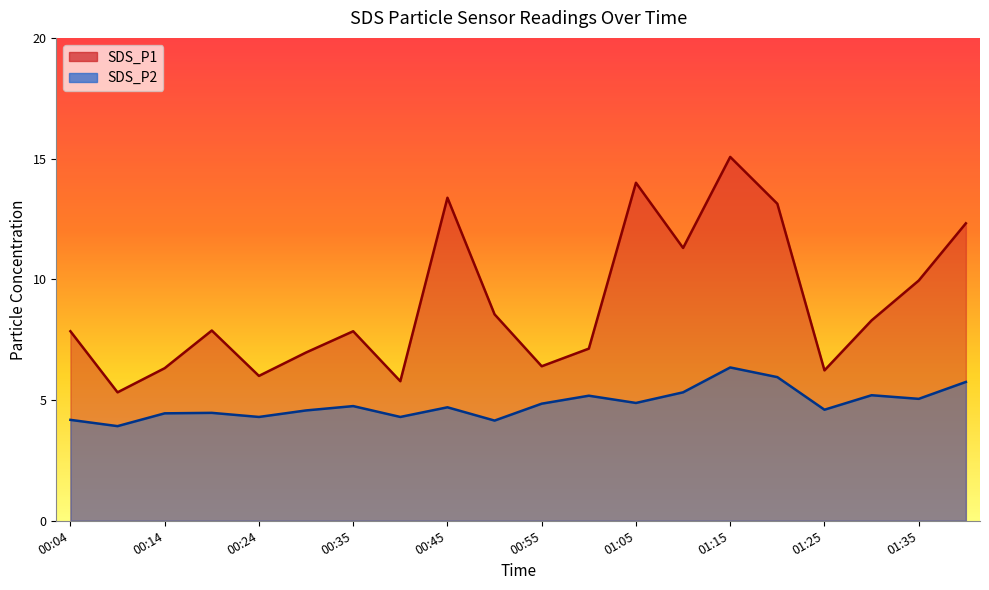

List the series in order of their overall mean, lowest first.

SDS_P2, SDS_P1